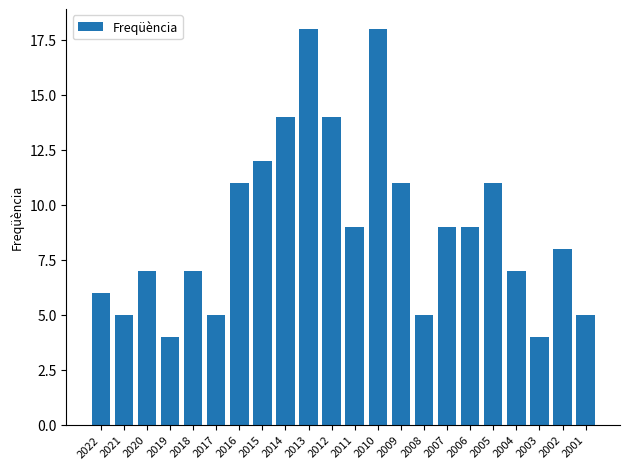

True or false: the data shows 8 at 2001.

False